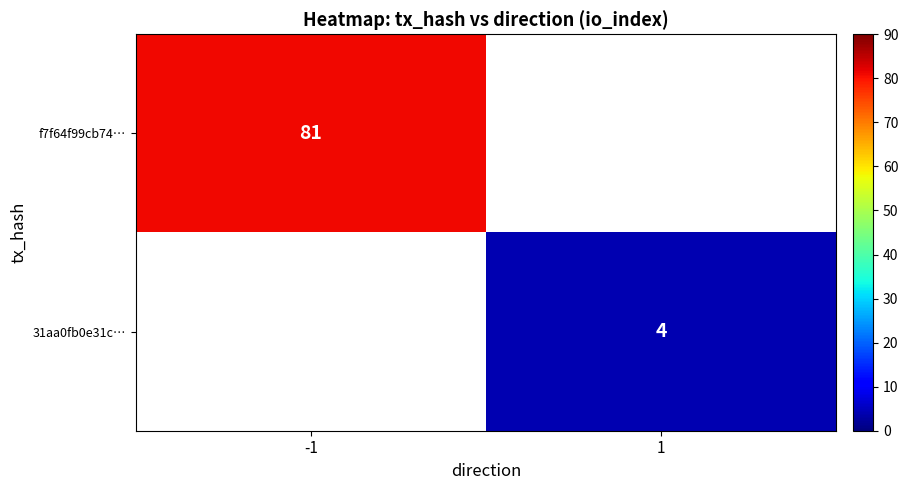

Is the value of f7f64f99cb74… at -1 greater than the value of 31aa0fb0e31c… at 1?

Yes